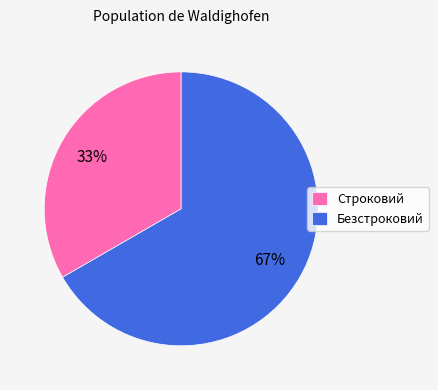

Rank the categories by value from highest to lowest.

Безстроковий, Строковий